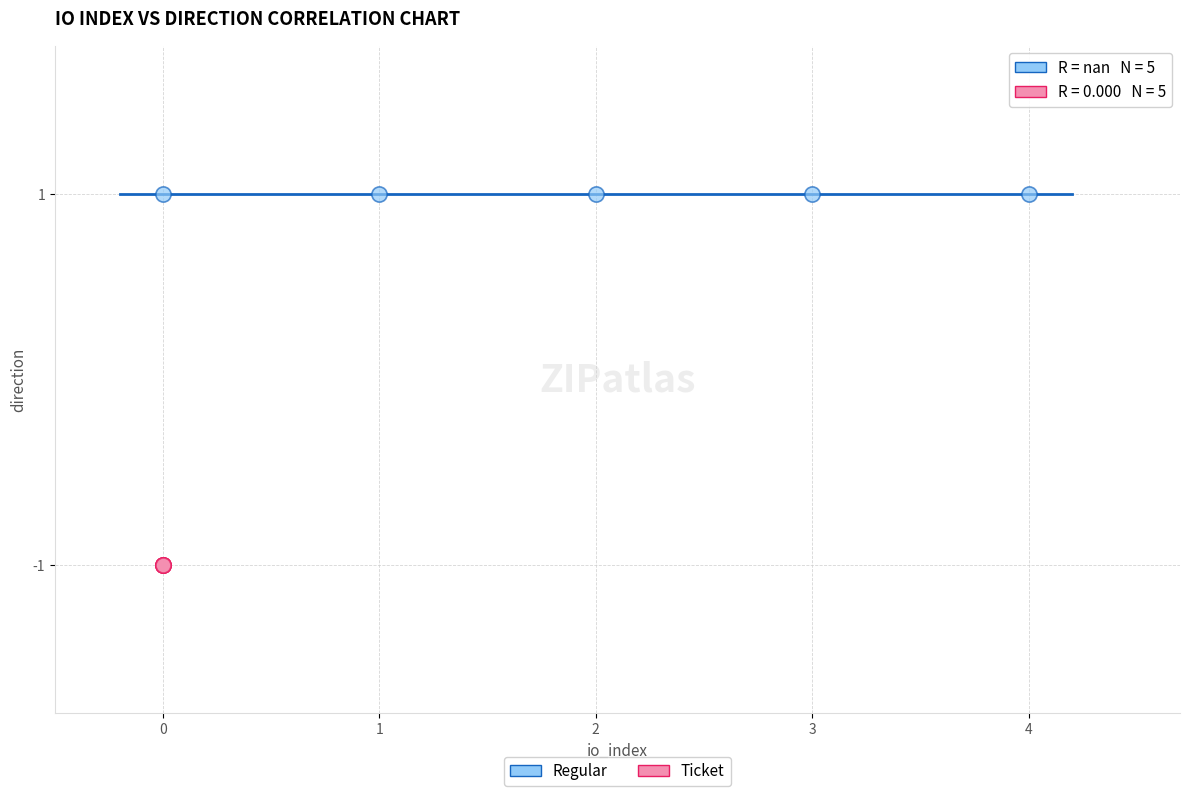

Which series contains the highest Y value?

Regular